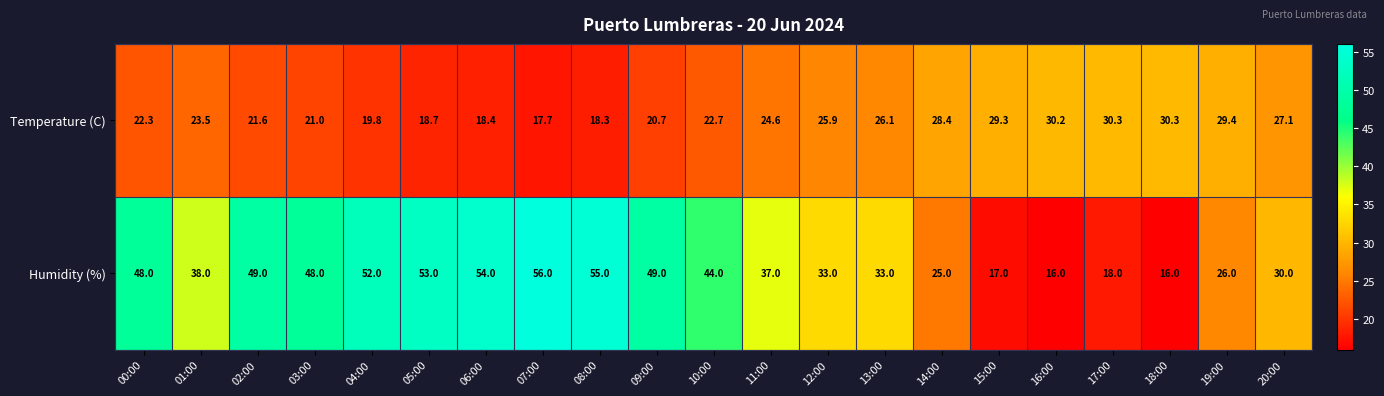

What is the difference between the maximum and second lowest values in the Humidity (%) series?

40.0